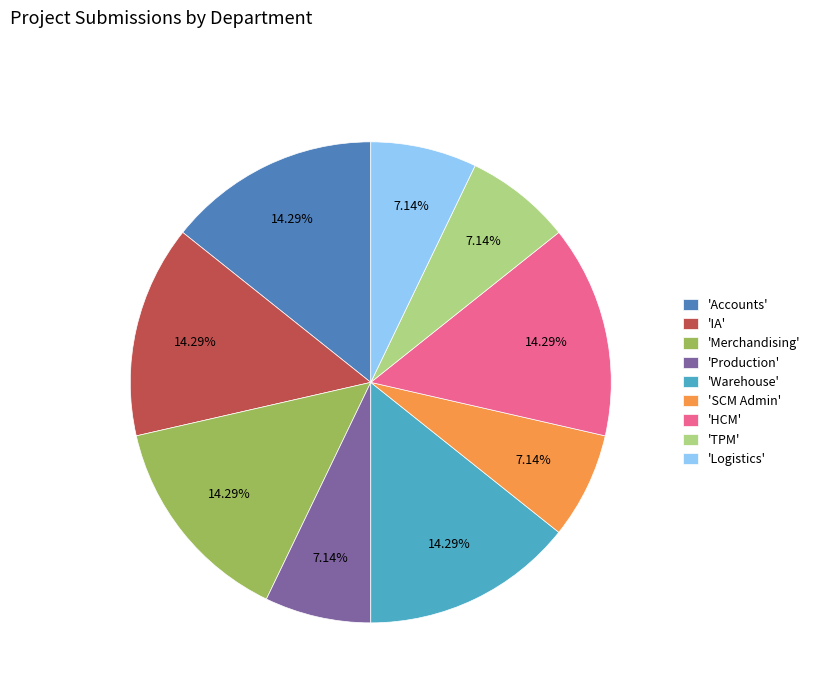

Between 'SCM Admin' and 'HCM', which is larger?

'HCM'